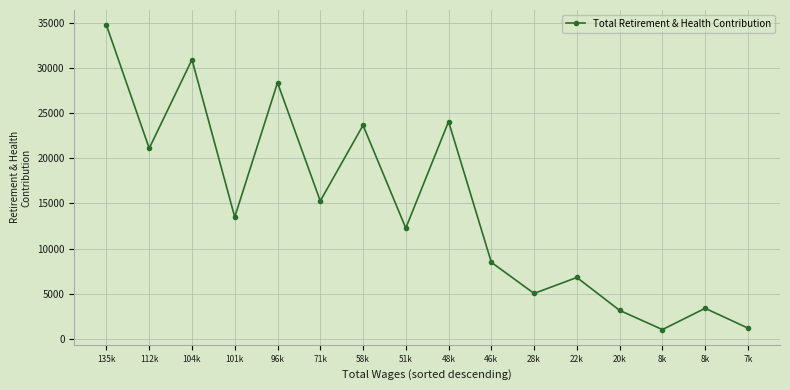

How many points are higher than both their immediate neighbors (excluding endpoints)?

6